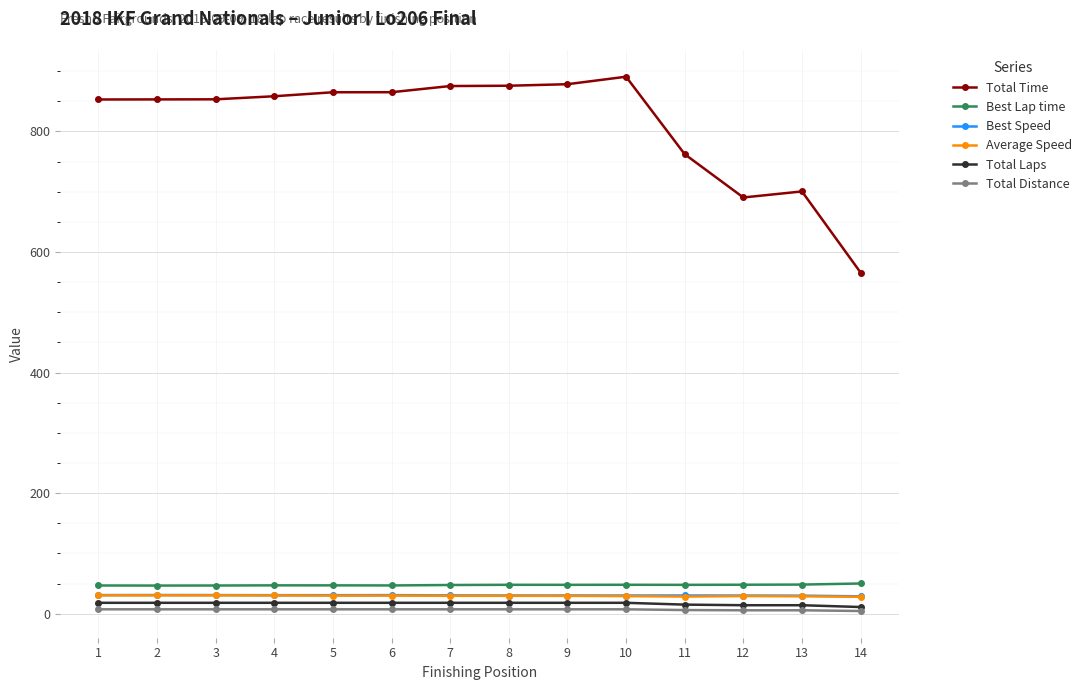

What is the minimum value for Best Lap time?

46.6